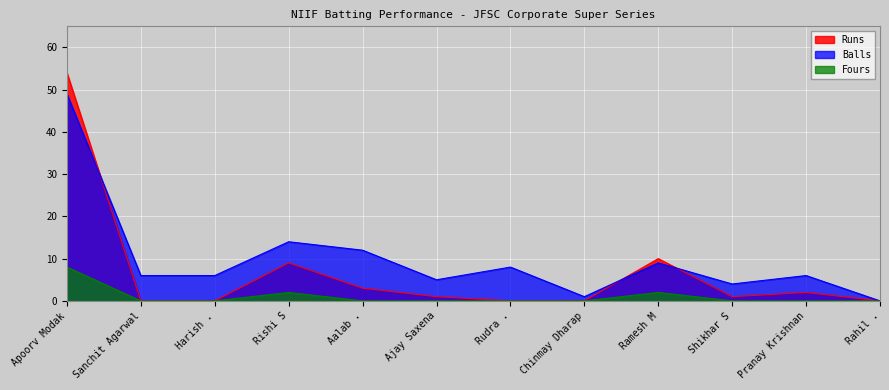

At which label is Runs closest to 27?

Ramesh M